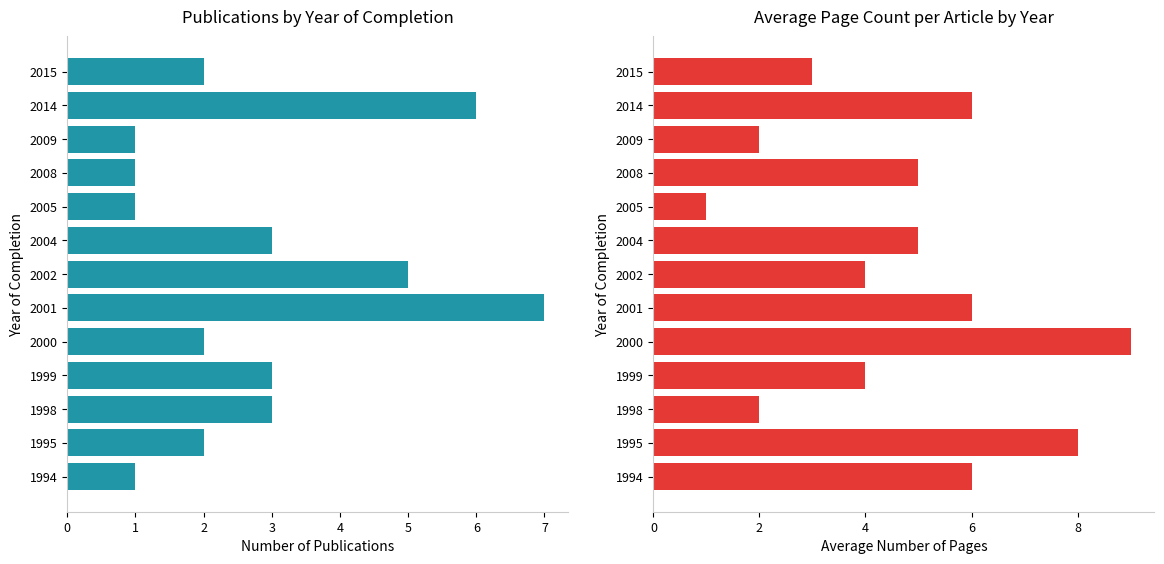

Read the Publication Count value at 2015.

2